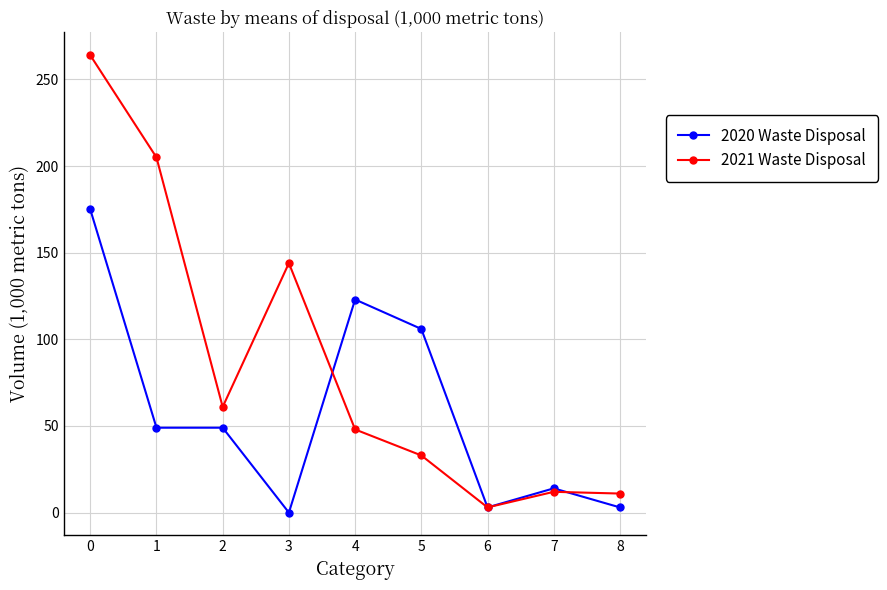

Rank the series at 5 from lowest to highest value.

2021 Waste Disposal, 2020 Waste Disposal